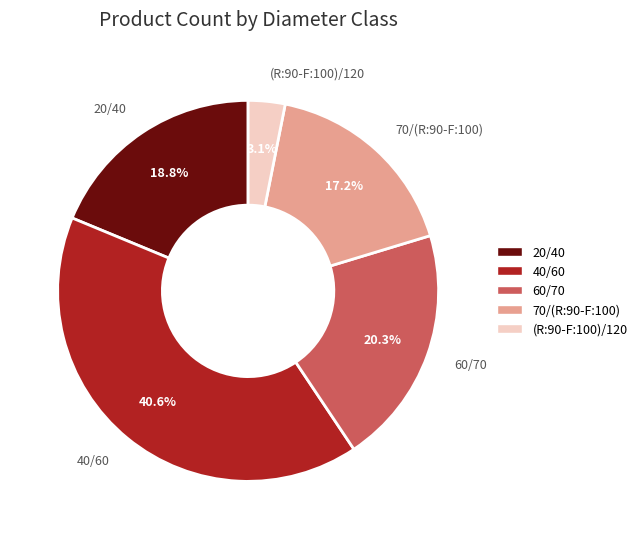

How many segments does this pie chart have?

5